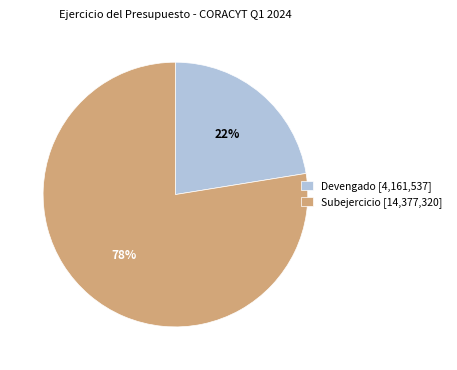

What is the largest slice in the pie chart?

Subejercicio